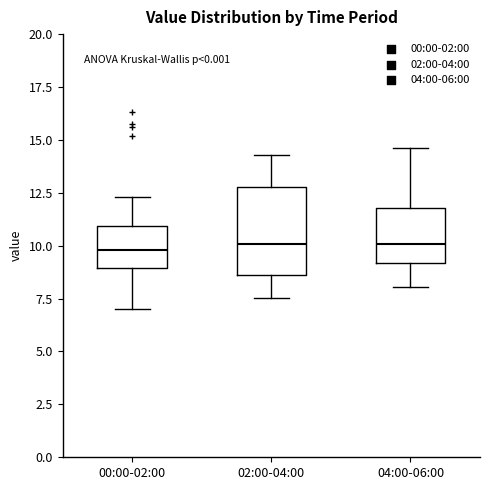

Where is the lower edge of the box for 04:00-06:00 on the y-axis? The values are not printed on the chart, so give them approximately, as read against the axis.

9.0